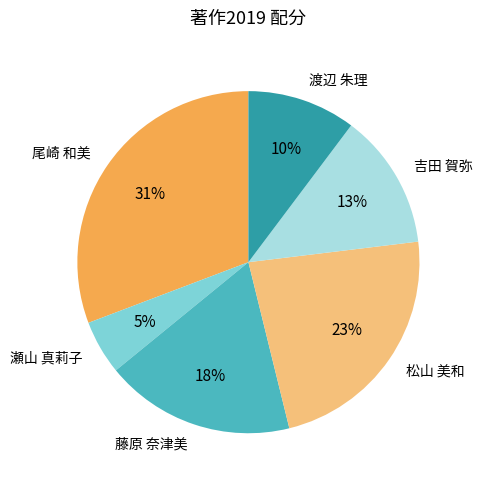

Combined, do 藤原 奈津美 and 松山 美和 account for over 50%?

No